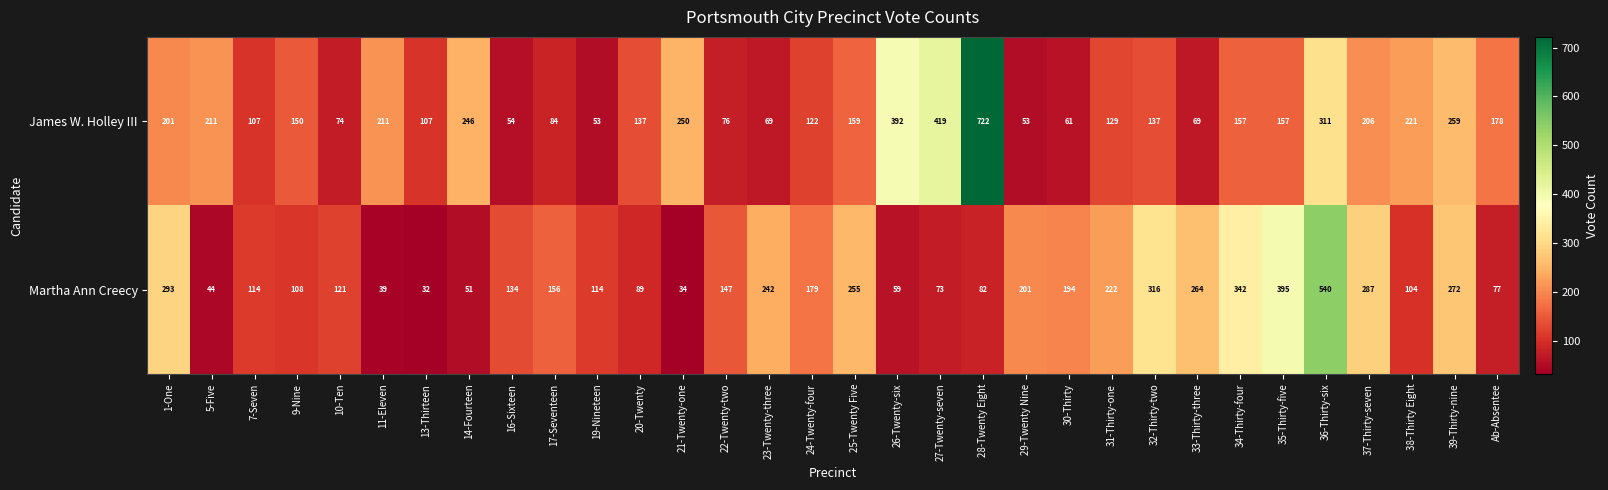

What is the difference between the maximum and second lowest values in the Martha Ann Creecy series?

506